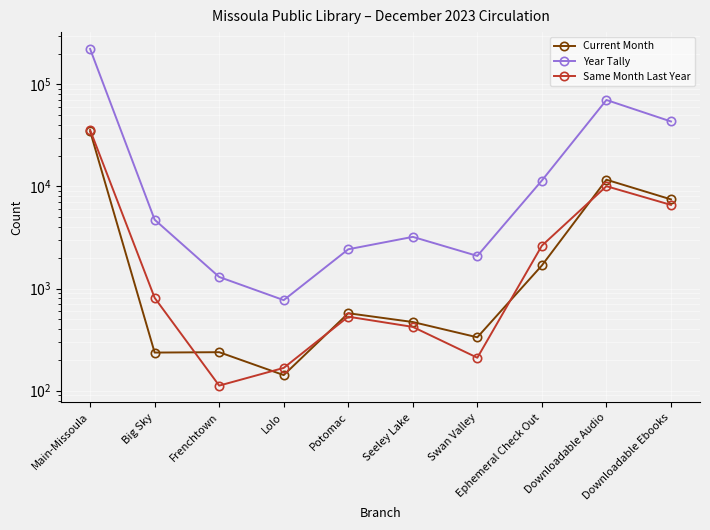

The value of Current Month at Big Sky is 98. True or false?

False